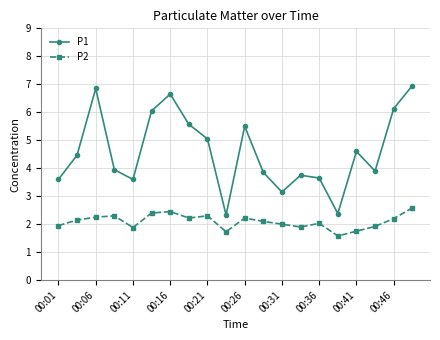

What is the value of the P2 point at the 13th from the left?

2.0